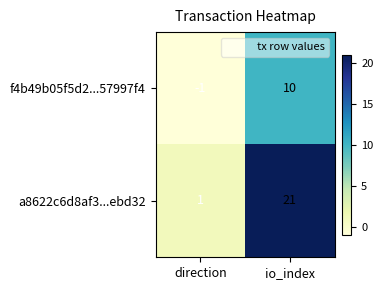

What is the smallest value displayed?

-1